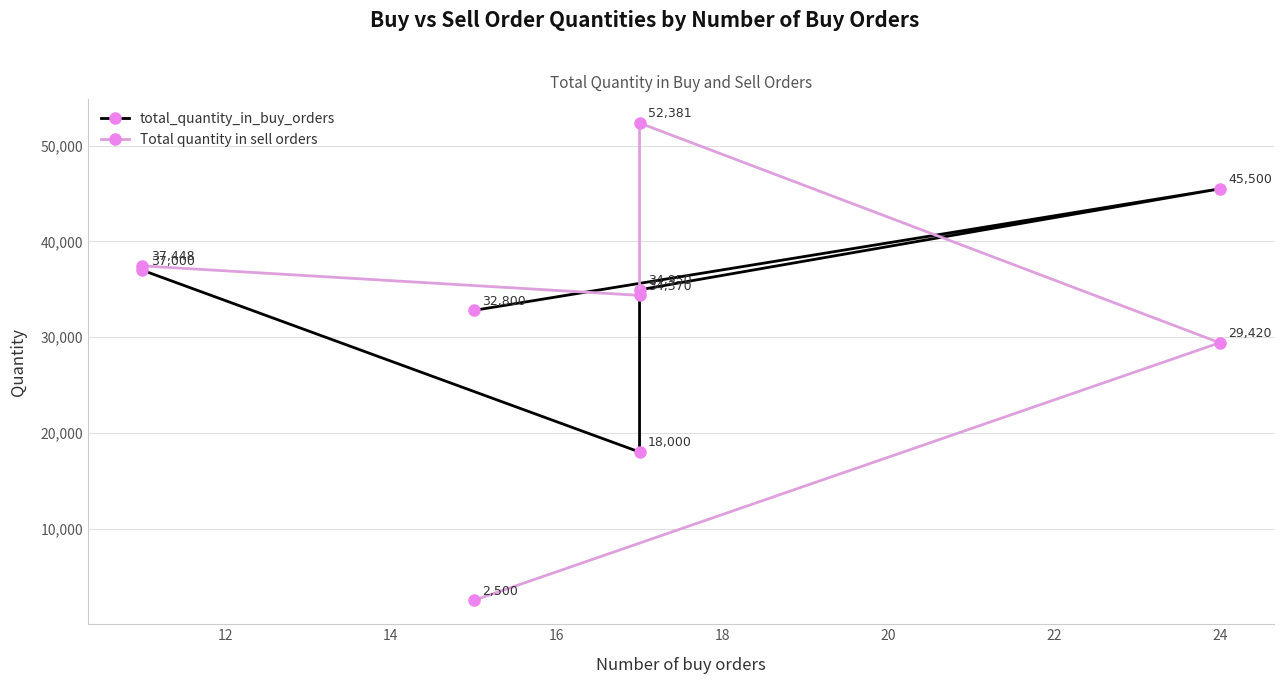

At how many categories does at least one series exceed 5811?

5